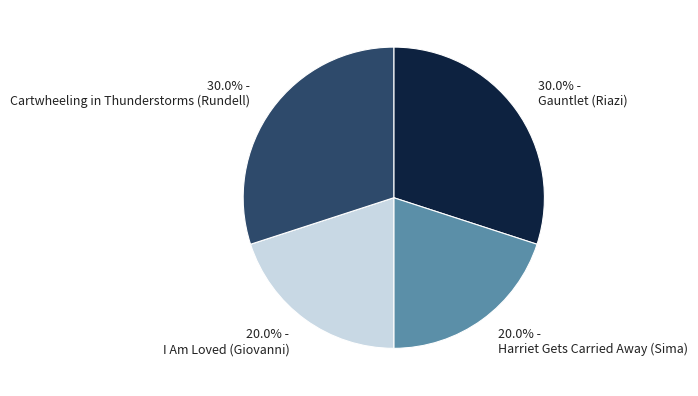

True or false: Harriet Gets Carried Away (Sima) accounts for 14% of the total.

False